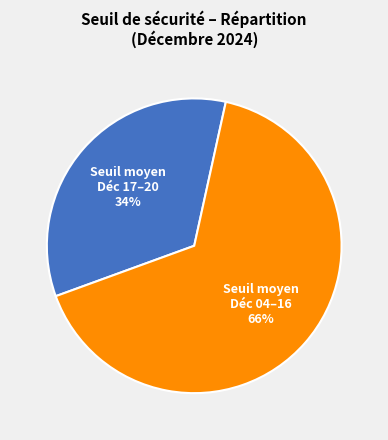

Do Seuil moyen Déc 17–20 and Seuil moyen Déc 04–16 together represent more than half of the pie?

Yes